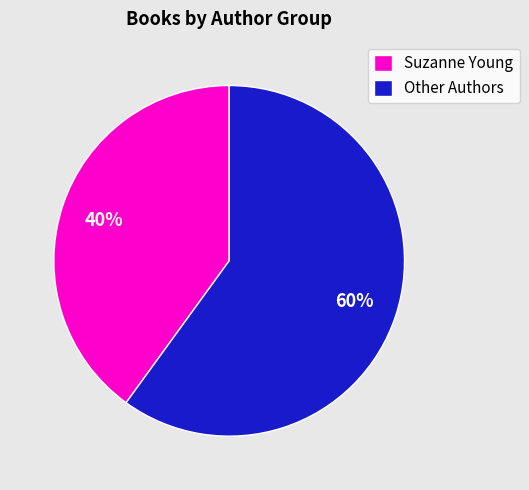

Which category has the smallest portion of the pie?

Suzanne Young